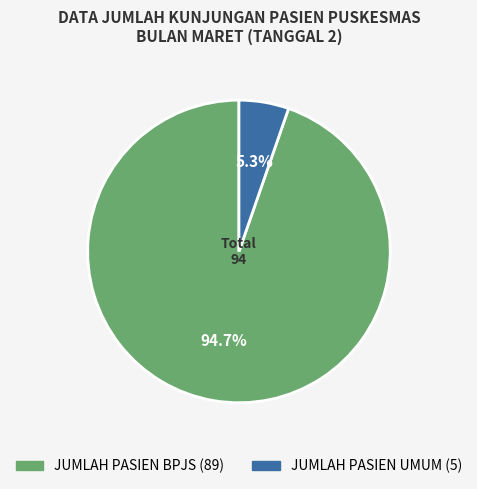

Count the number of slices in the pie.

2